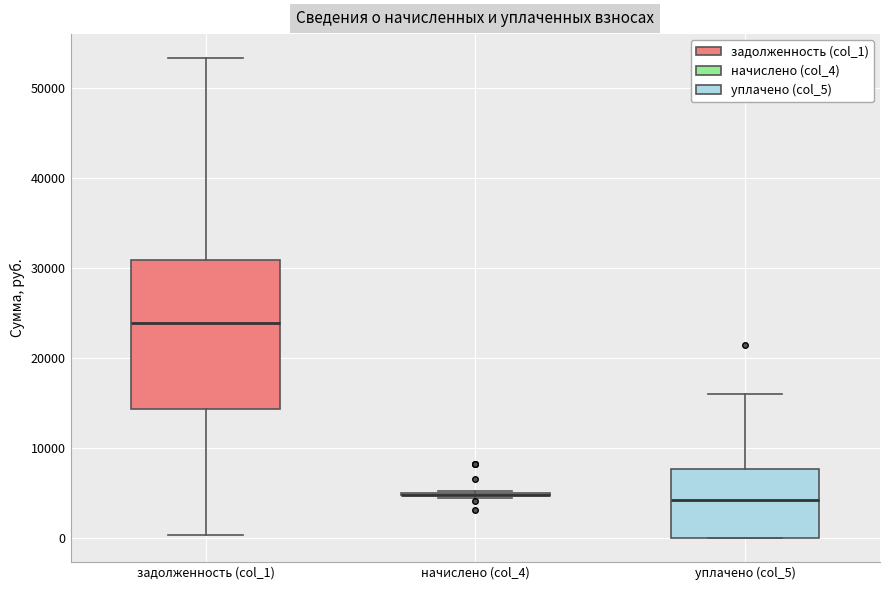

Comparing the boxes themselves (not the whiskers), which one is the tallest?

задолженность (col_1)